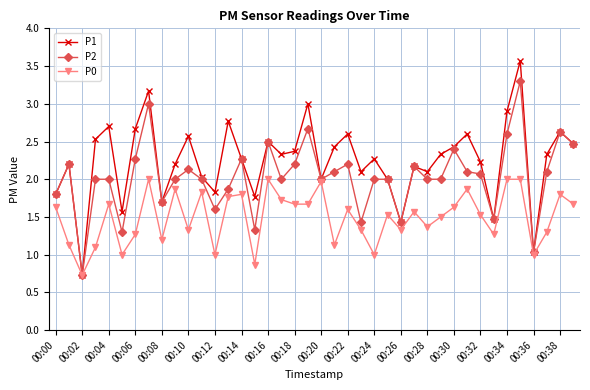

What is the value of the P2 point at the 3rd from the left?

0.7